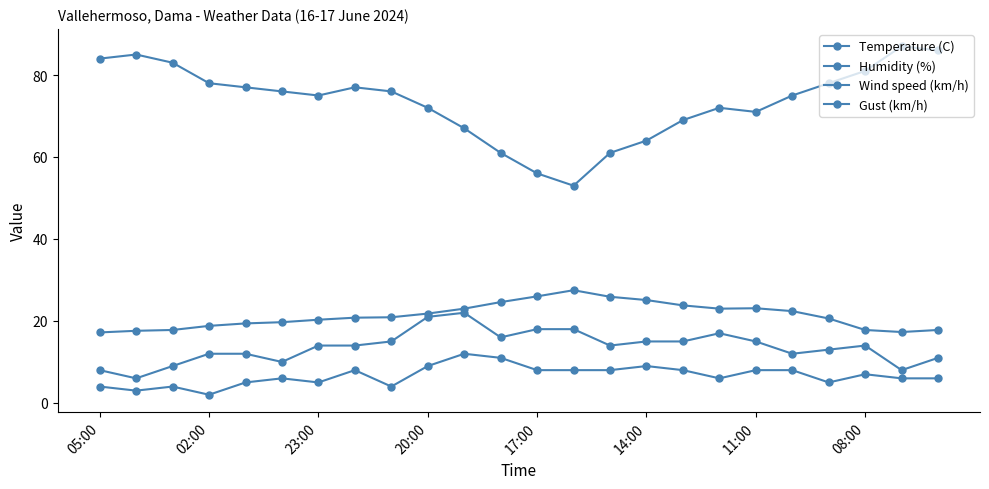

Is this an area chart (filled region under the line)?

No